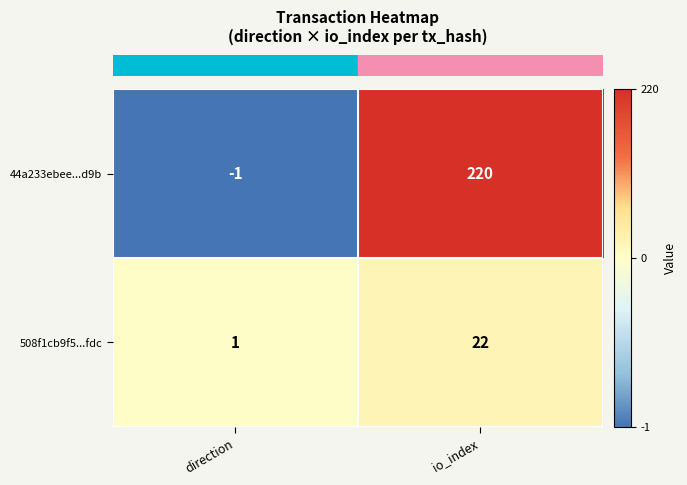

What is the sum of all 44a233ebee...d9b values?

219